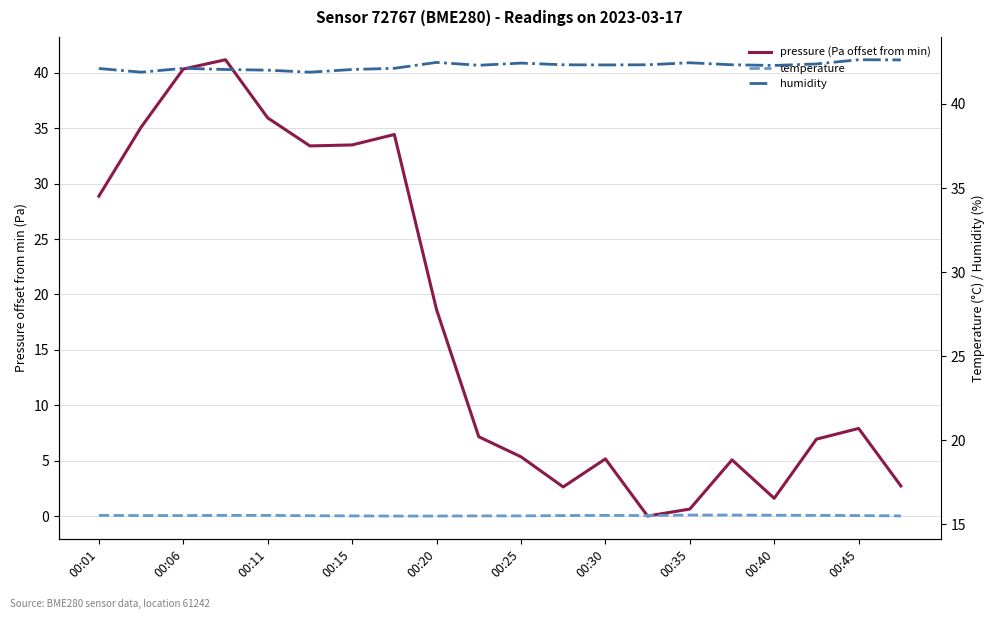

What is the difference between the pressure (Pa offset from min) values at 15 and 00:01?

23.8